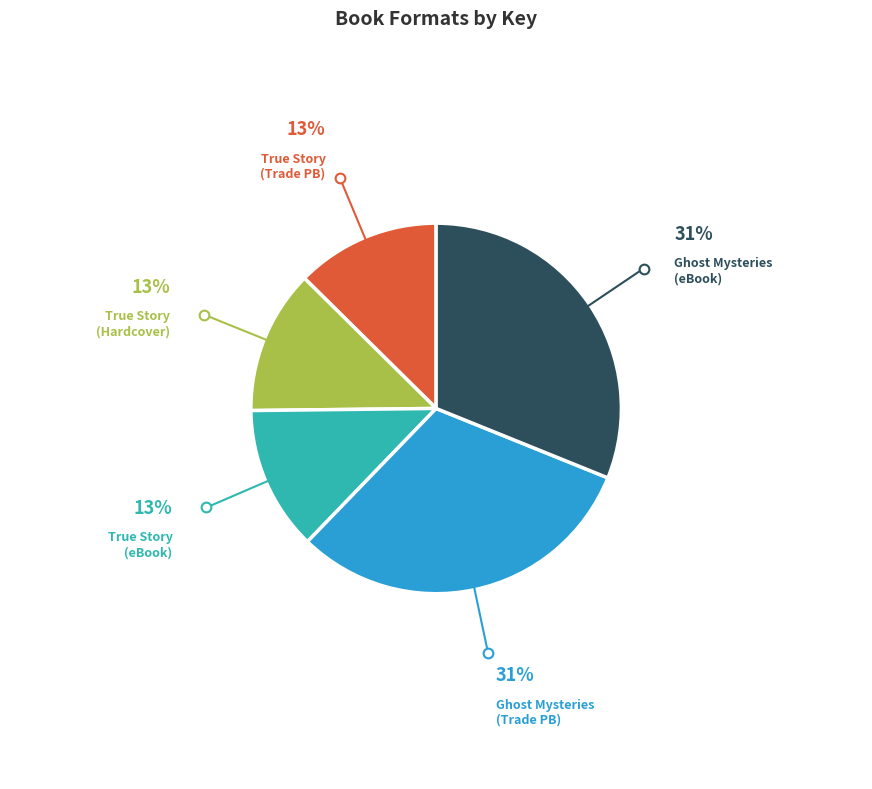

Is there any slice that represents more than half of the pie?

No